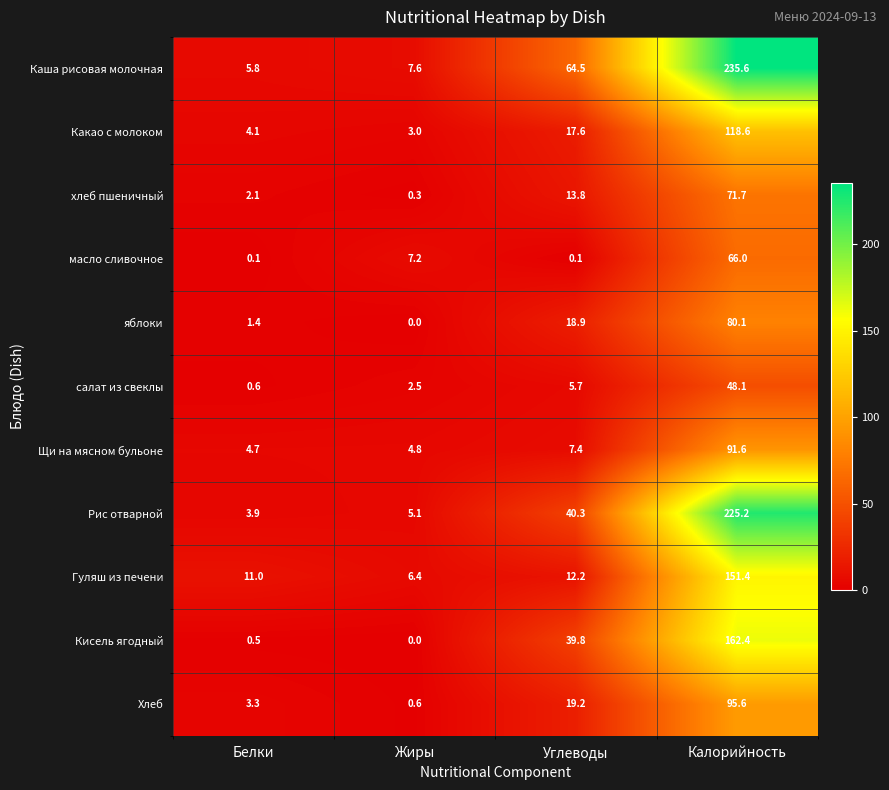

The value of хлеб пшеничный at Калорийность is 120.6. True or false?

False